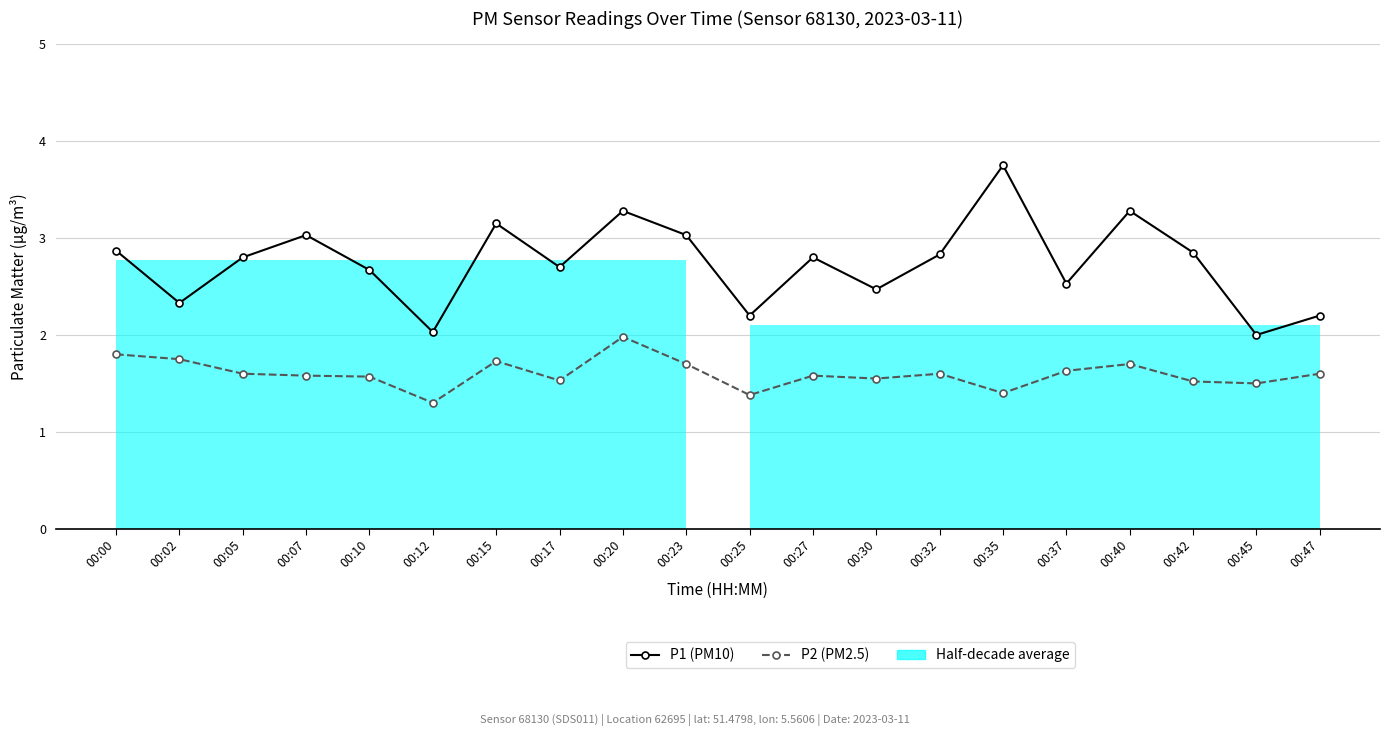

At which category is the sum across all series the highest?

00:20